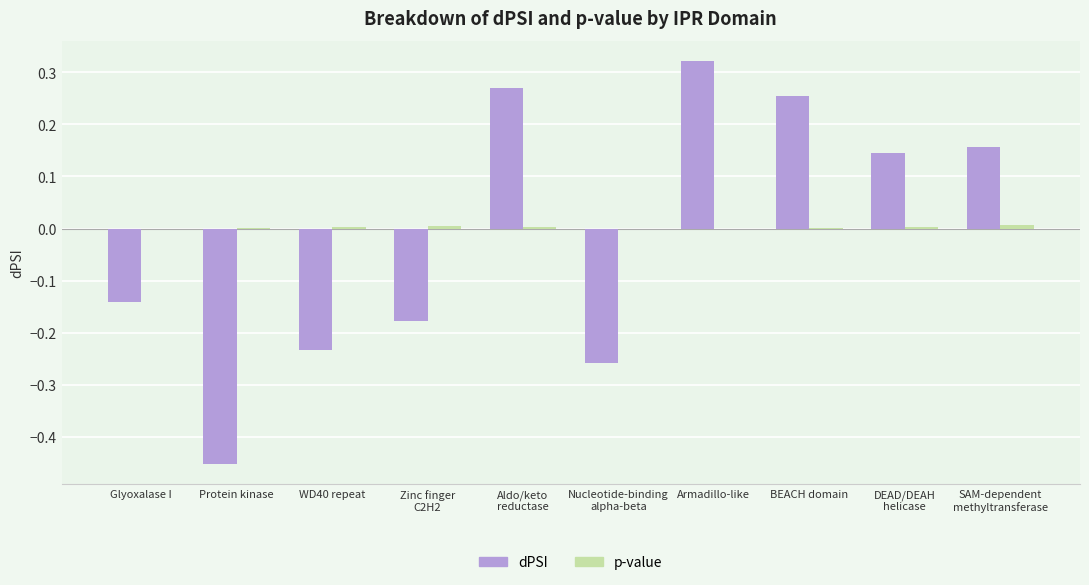

The dPSI series shows -0.3 at Protein kinase. True or false?

False